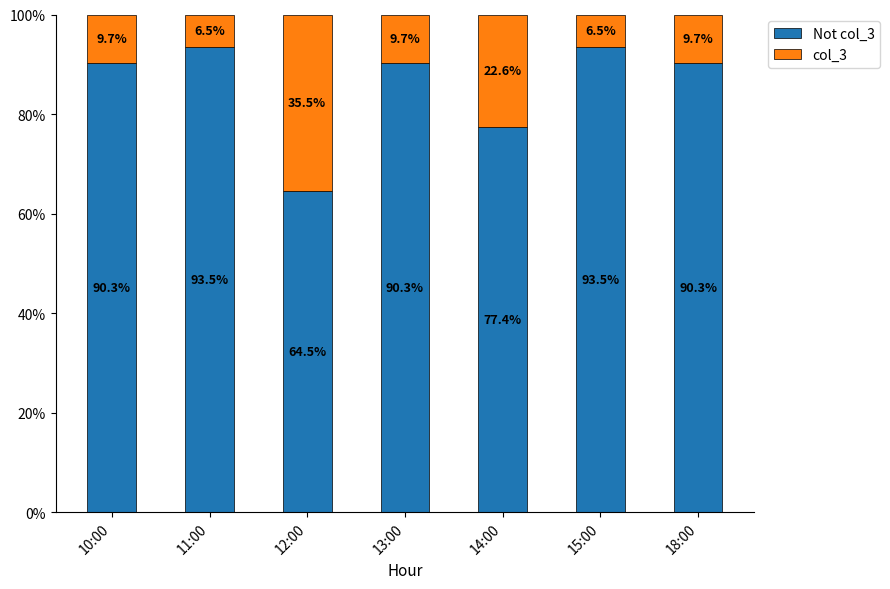

What is the total value across all series at 12:00?

100.0